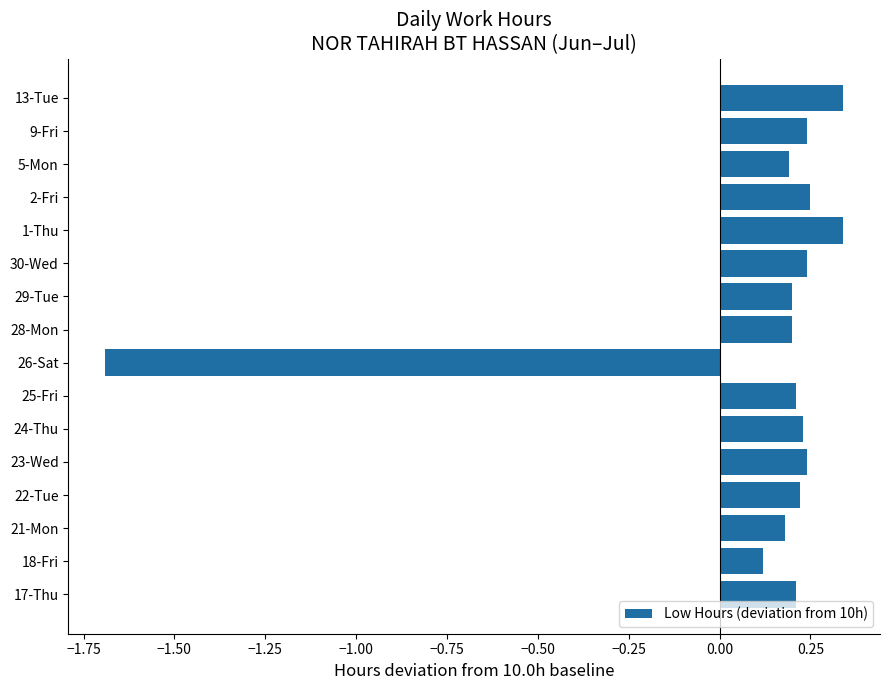

Which has a higher value, 24-Thu or 26-Sat?

24-Thu